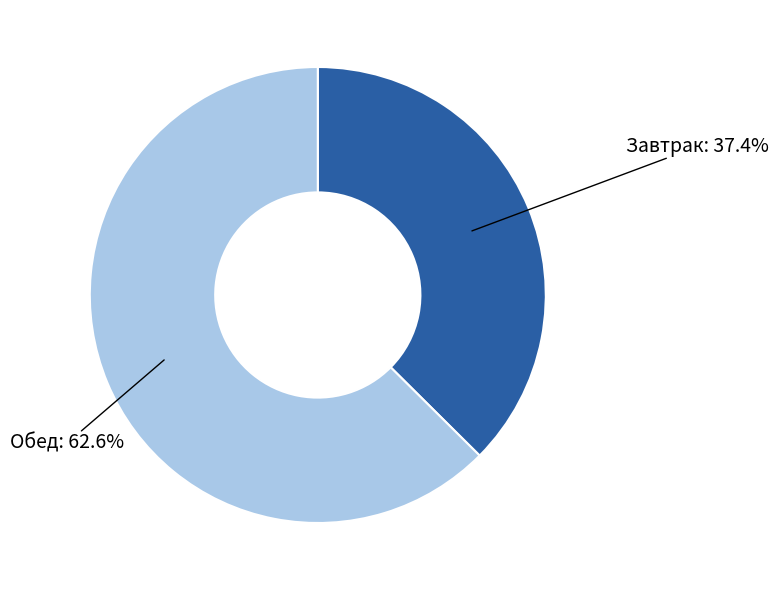

Is it true that Обед is 63% of the pie?

True